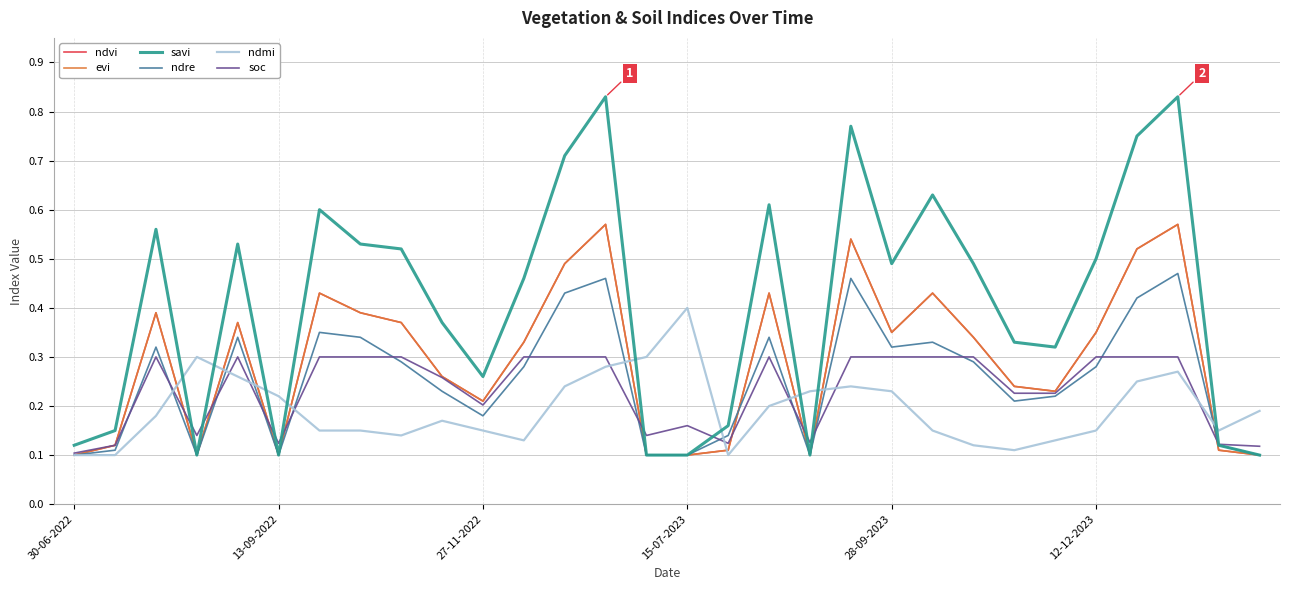

What is the difference between the second highest and minimum values in the soc series?

0.2